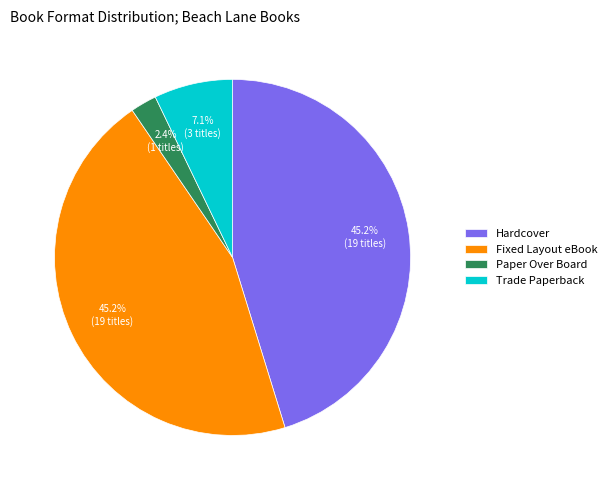

To the nearest percent, what is the combined percentage of Hardcover and Paper Over Board?

48%